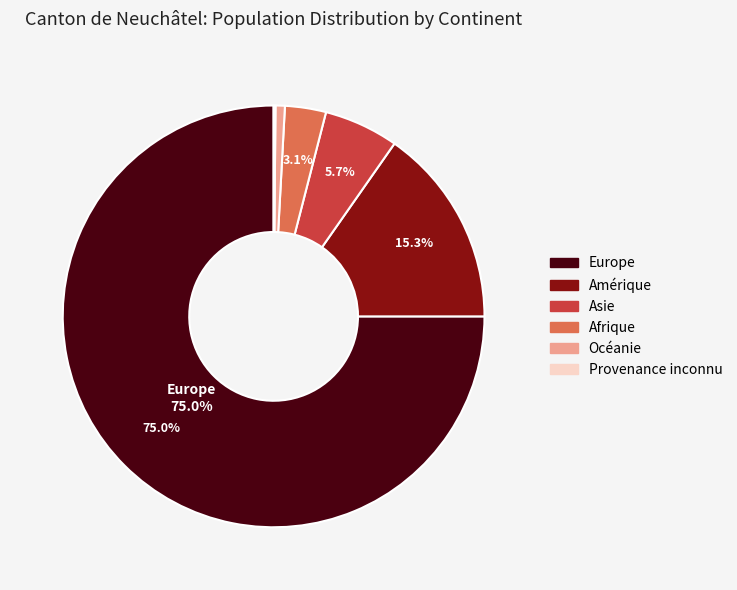

Does Europe represent more than half of the total?

Yes